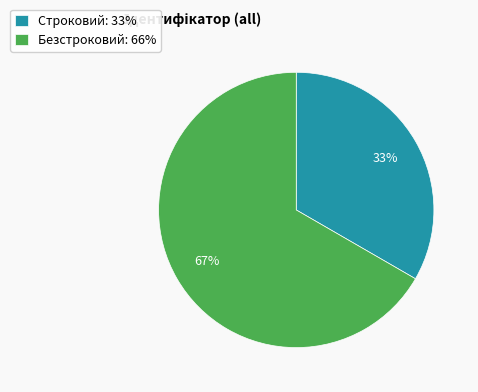

Is there any slice that represents more than half of the pie?

Yes